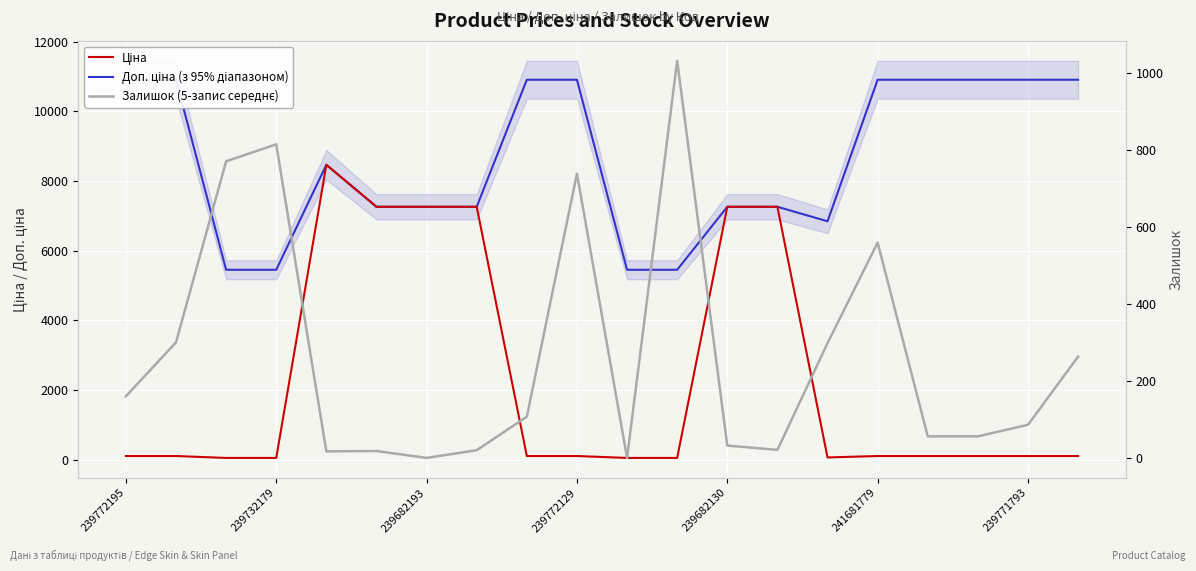

The Ціна series shows 54.5 at 10. True or false?

True